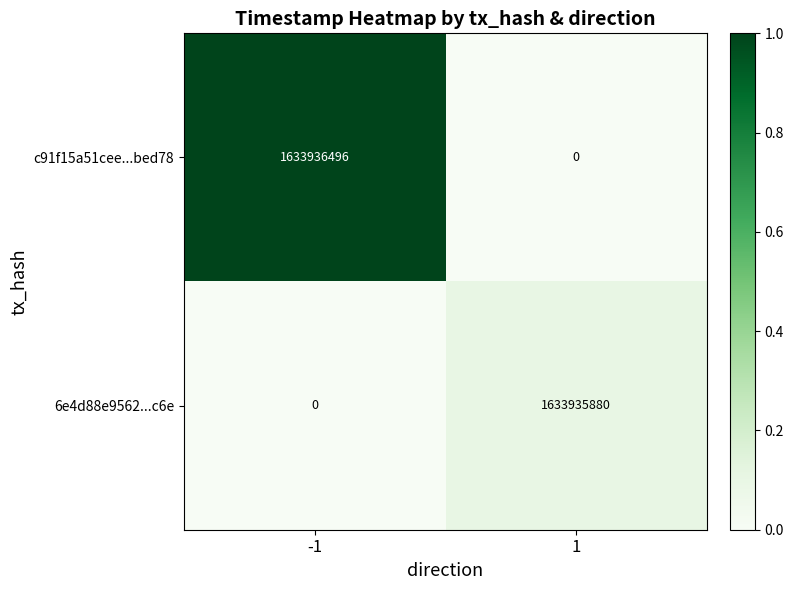

What is the difference between the highest and lowest values at -1?

1633936496